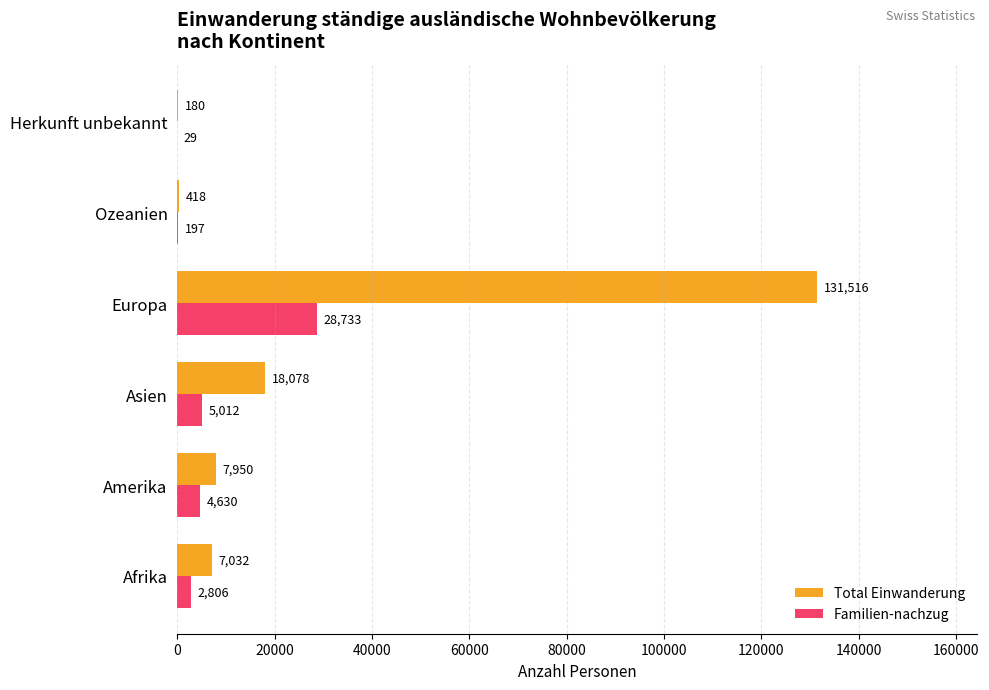

The Familien-nachzug series shows 11095 at Europa. True or false?

False